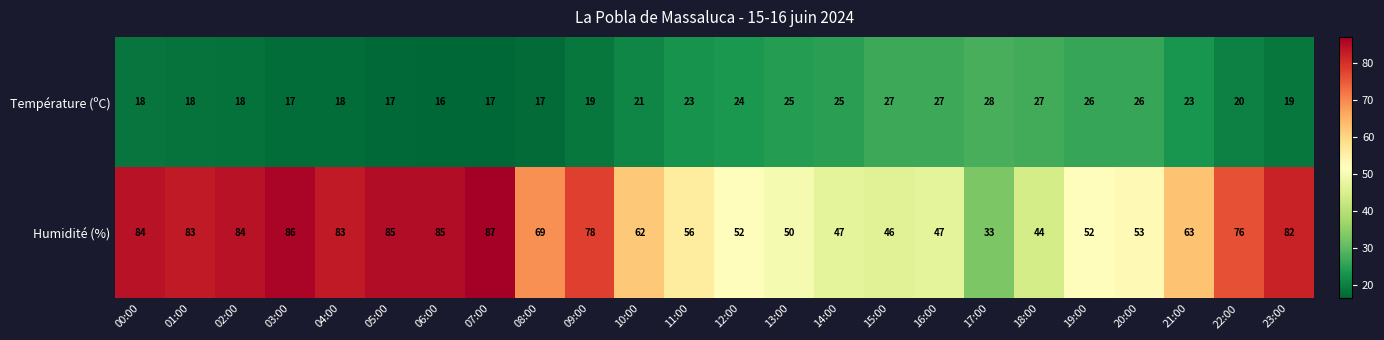

Which series has the largest total across all categories?

Humidité (%)